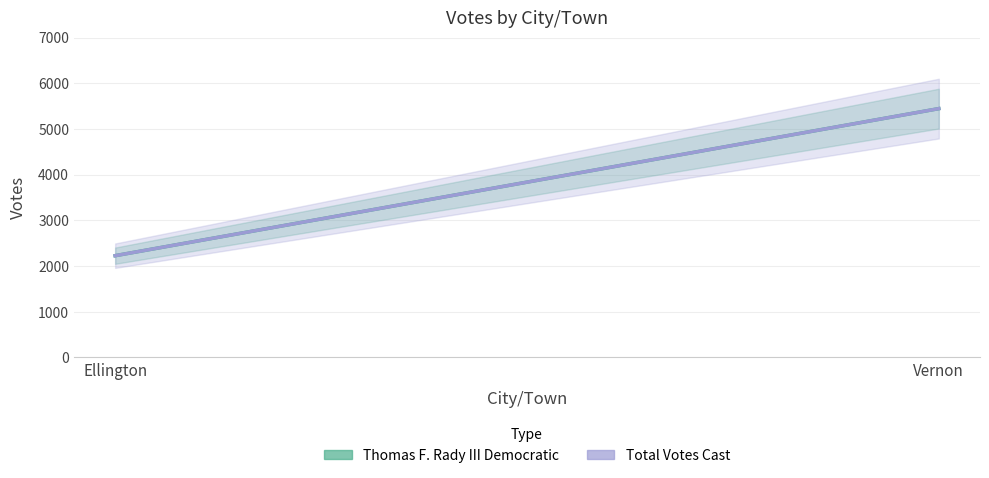

Reading right to left, transcribe all the data shown in this chart.

Thomas F. Rady III Democratic: 5446	2227
Total Votes Cast: 5446	2227